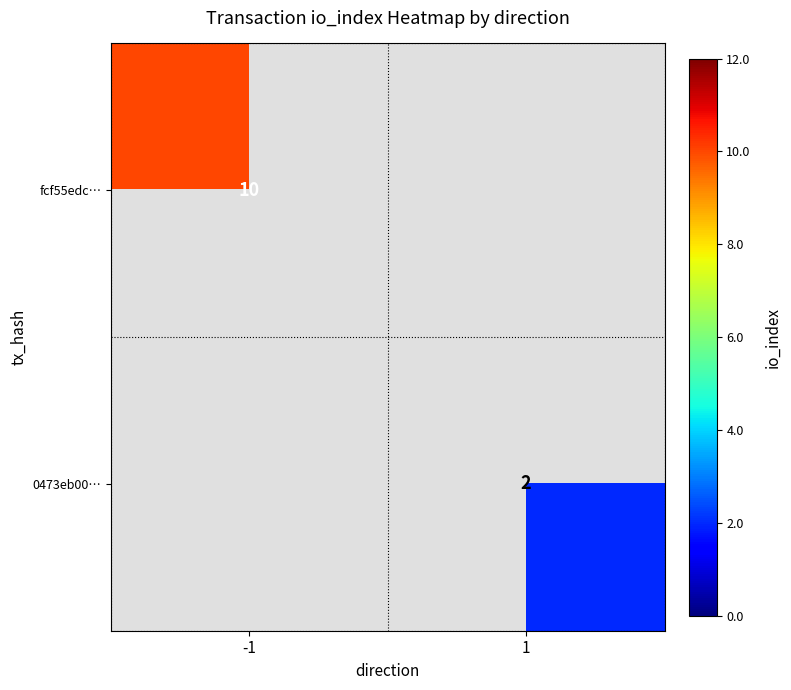

What is the maximum value shown in the chart?

10.0